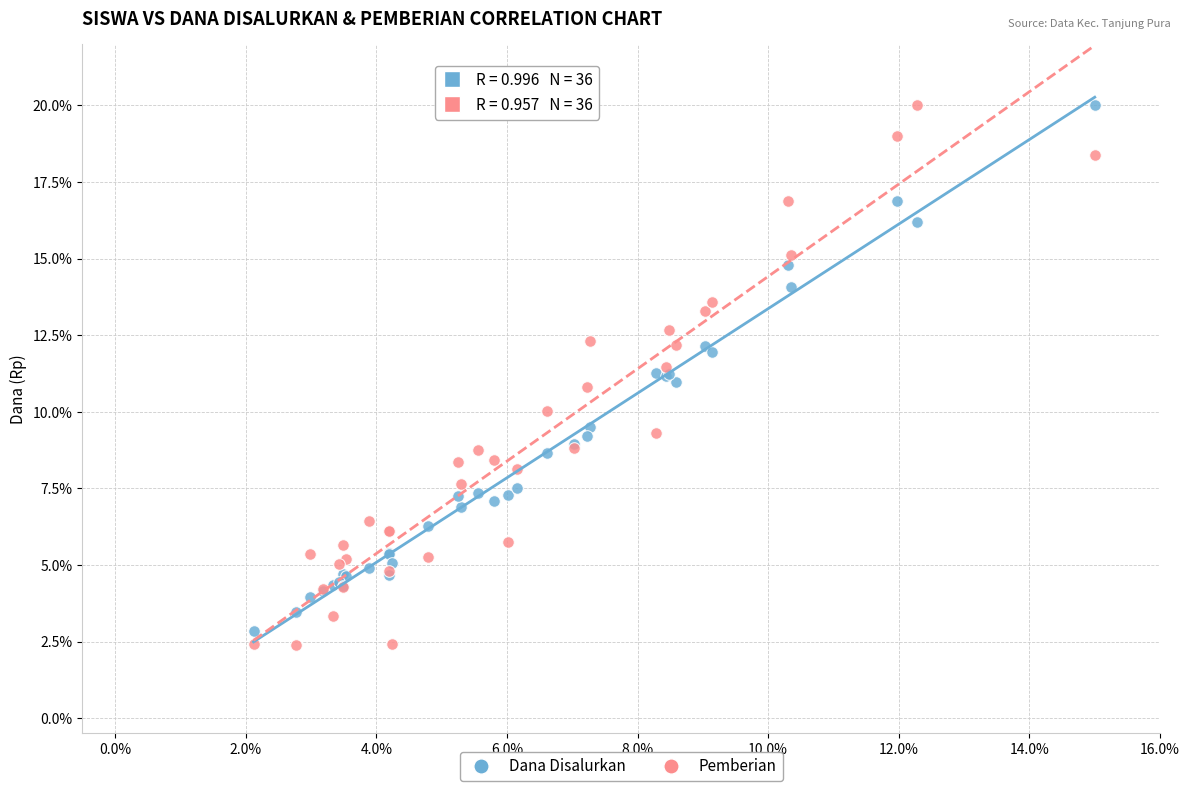

What are all the series names shown in the legend?

Dana Disalurkan, Pemberian